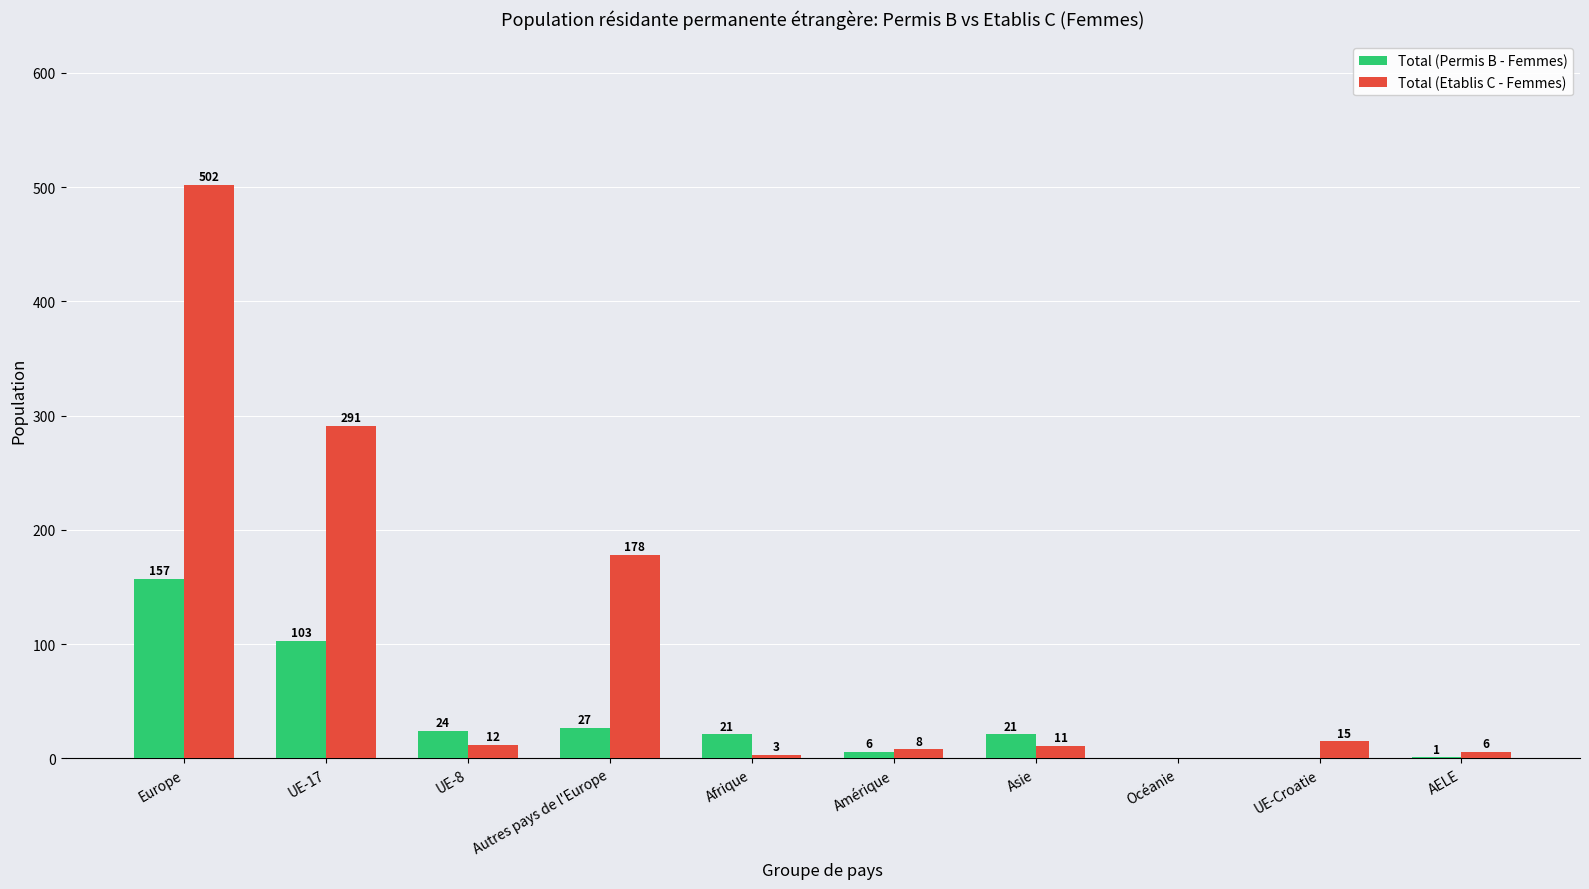

What is the total value across all series at Afrique?

24